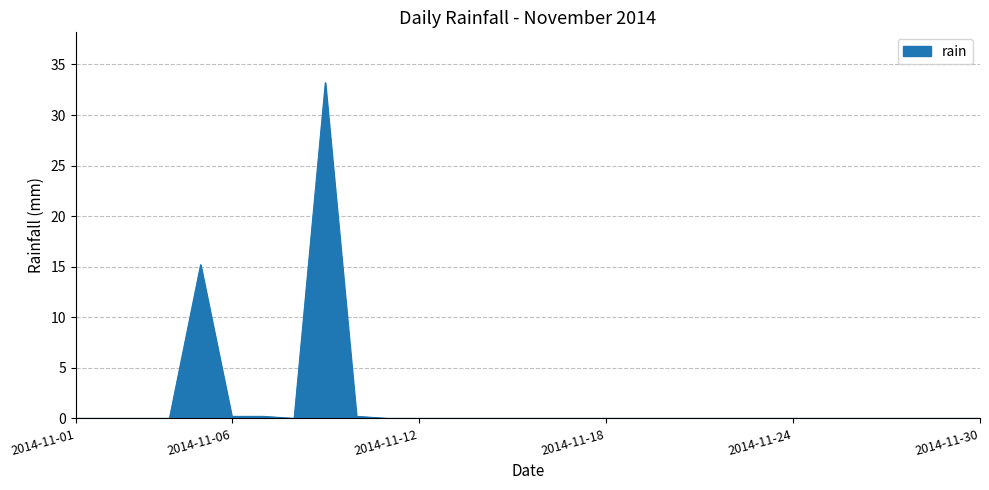

What is the maximum value shown in the chart?

33.2